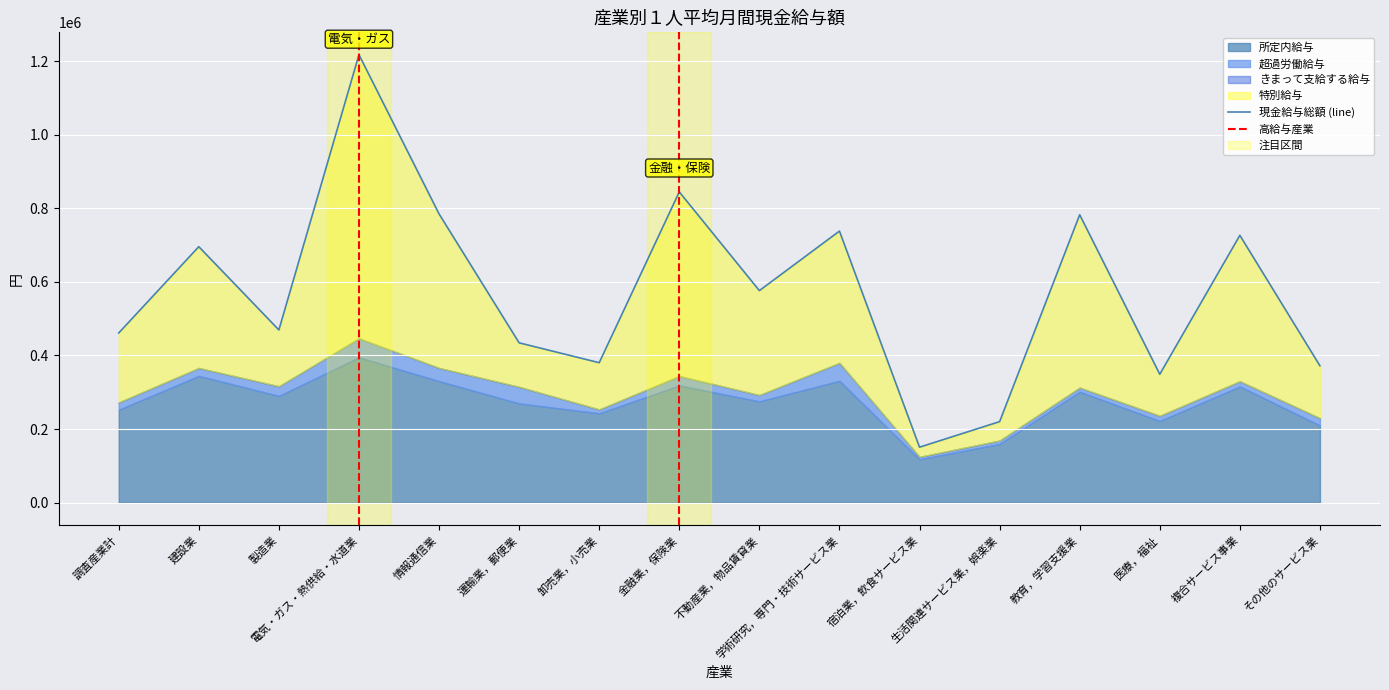

List the labels in order of 特別給与 value, largest first.

電気・ガス・熱供給・水道業, 金融業，保険業, 教育，学習支援業, 情報通信業, 複合サービス事業, 学術研究，専門・技術サービス業, 建設業, 不動産業，物品賃貸業, 調査産業計, 製造業, その他のサービス業, 卸売業，小売業, 運輸業，郵便業, 医療，福祉, 生活関連サービス業，娯楽業, 宿泊業，飲食サービス業